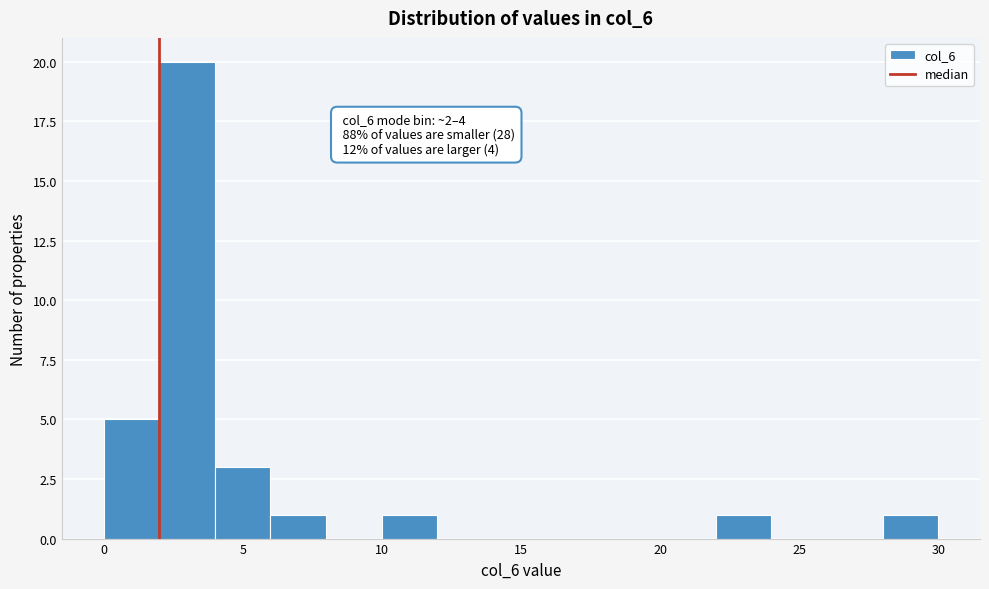

Over which range of the x-axis is the bar tallest?

2 to 4